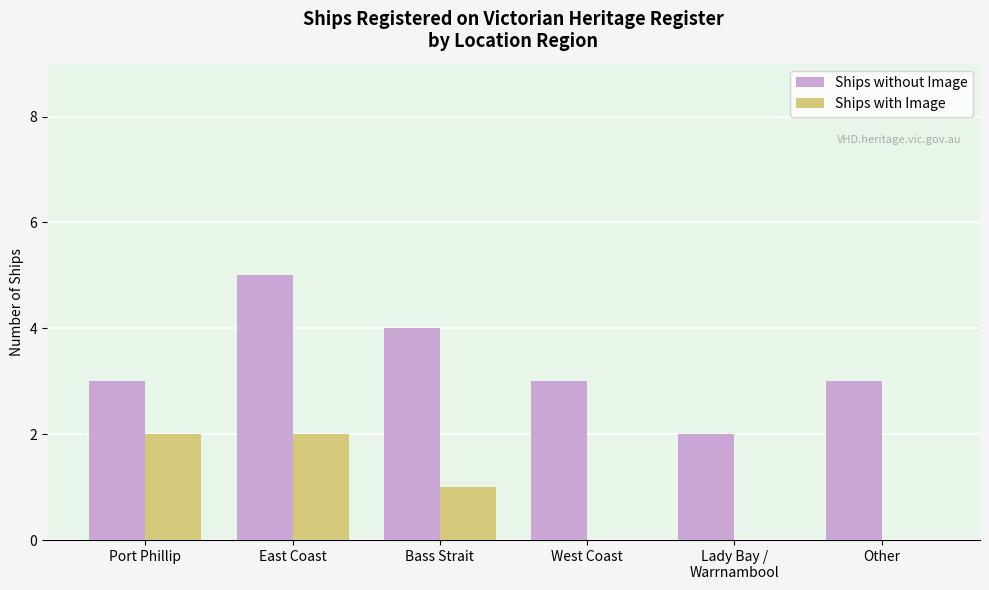

The Ships with Image series shows 0 at Other. True or false?

True